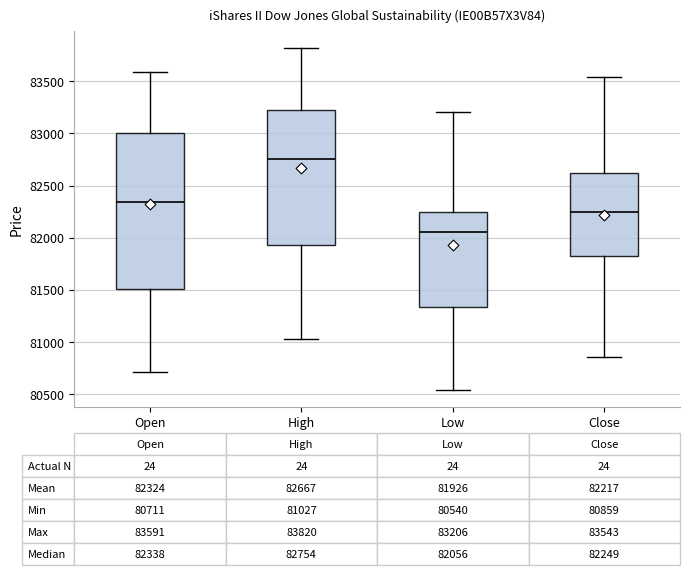

Which box is the tallest, from its lower edge to its upper edge?

Open